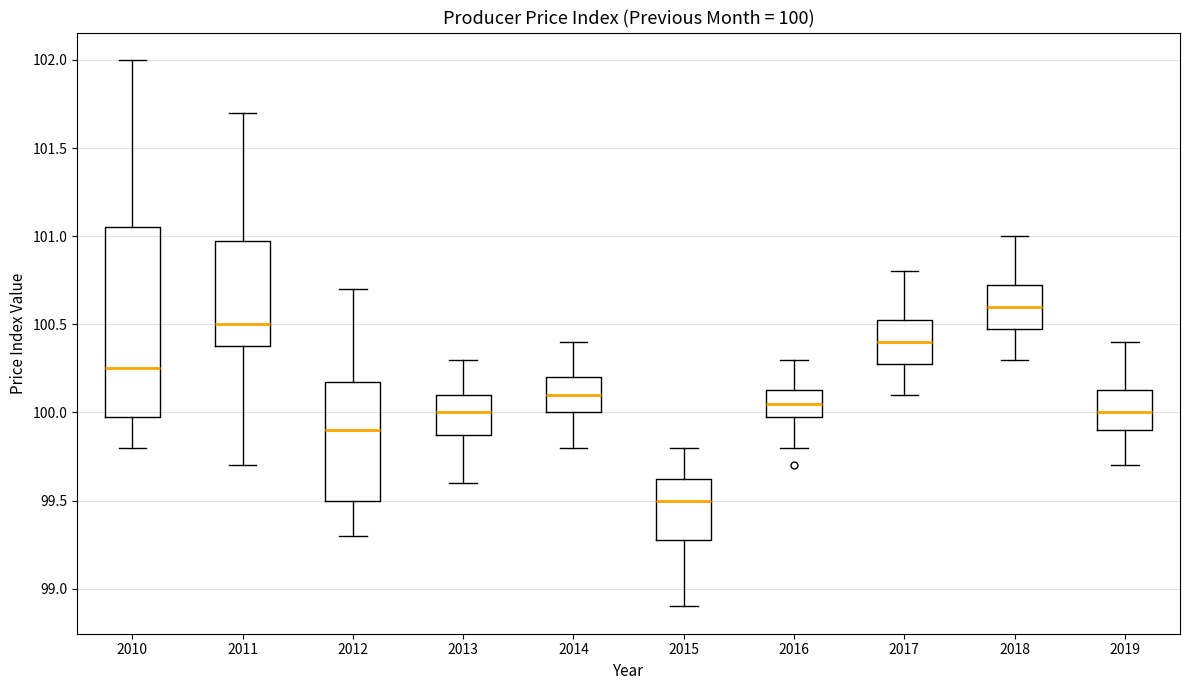

Which box's median line is the lowest?

2015